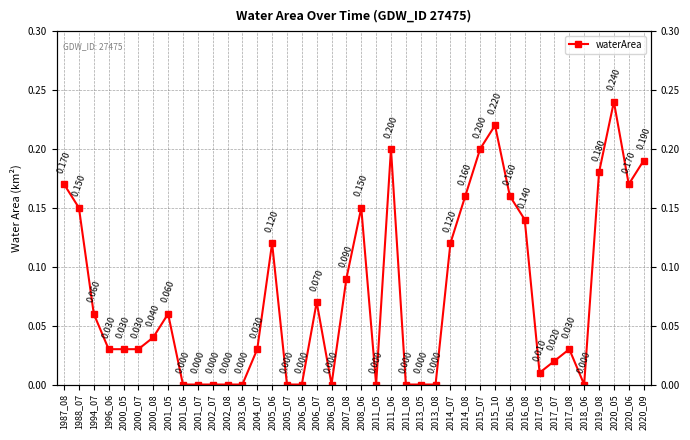

What is the difference between the maximum and minimum values?

0.2